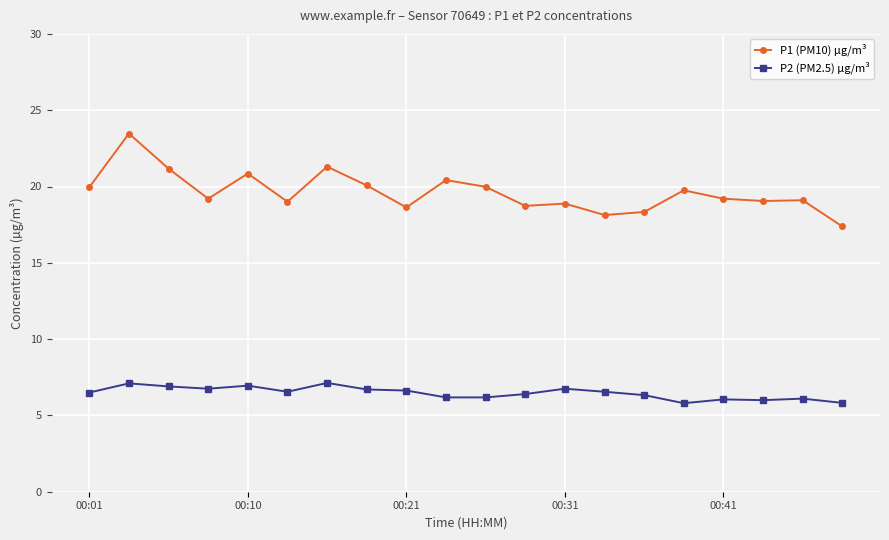

What is the value of the P1 (PM10) µg/m³ point at the 10th from the left?

20.4